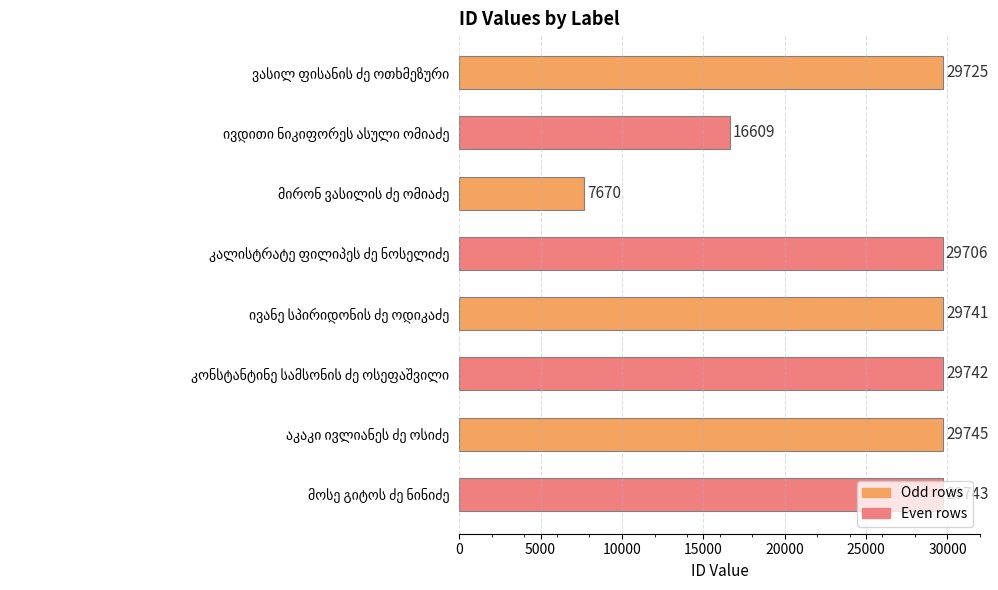

What is the maximum value shown in the chart?

29745